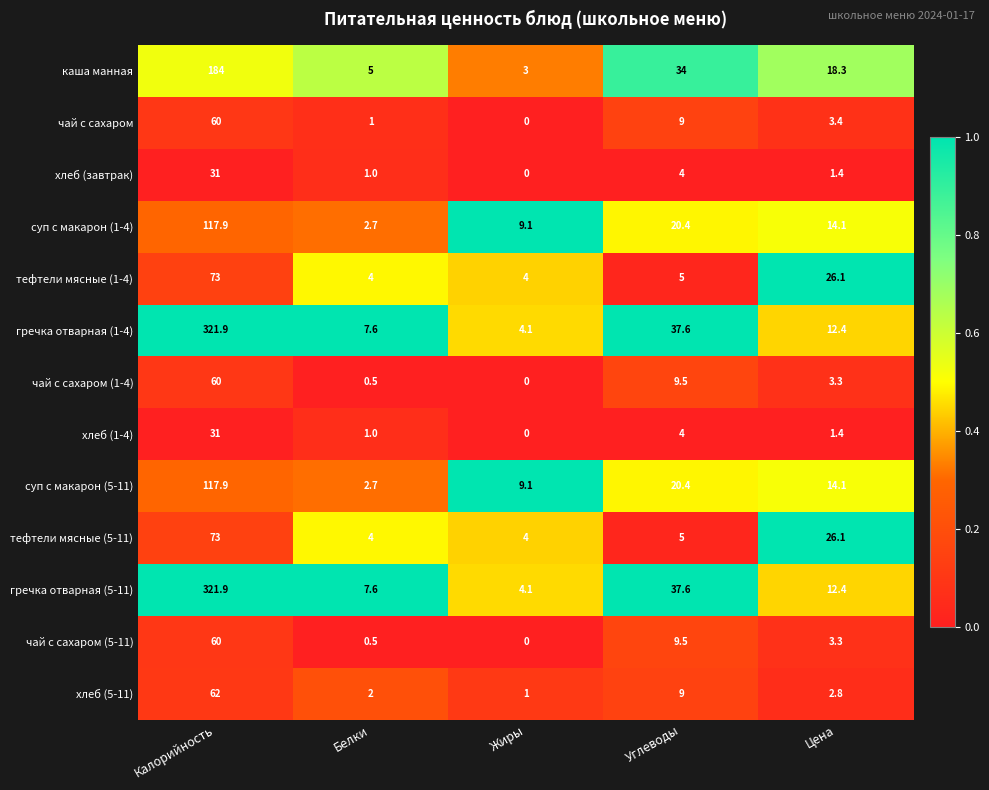

What is the difference between the каша манная values at Жиры and Цена?

15.3